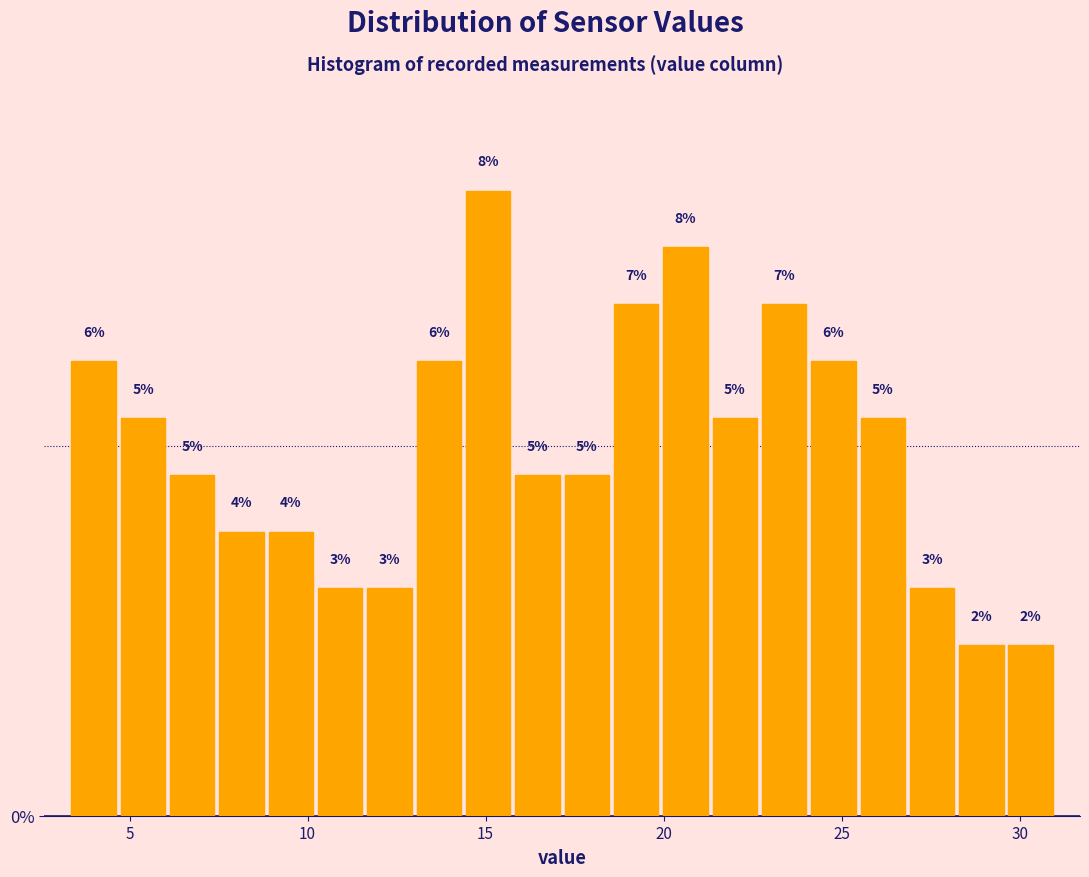

Read against the x-axis, roughly where is the centre of the tallest bar?

15.0